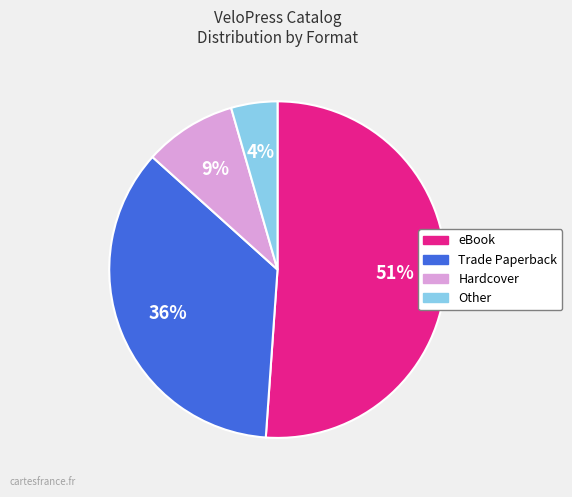

Is the sum of eBook and Trade Paperback greater than half?

Yes